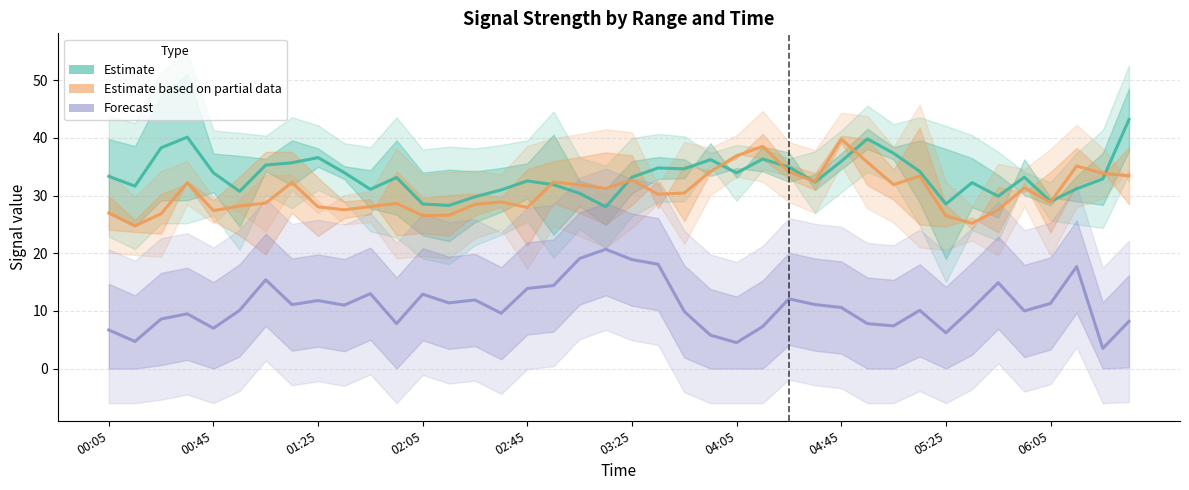

Between 23 and 17, which is larger?

23